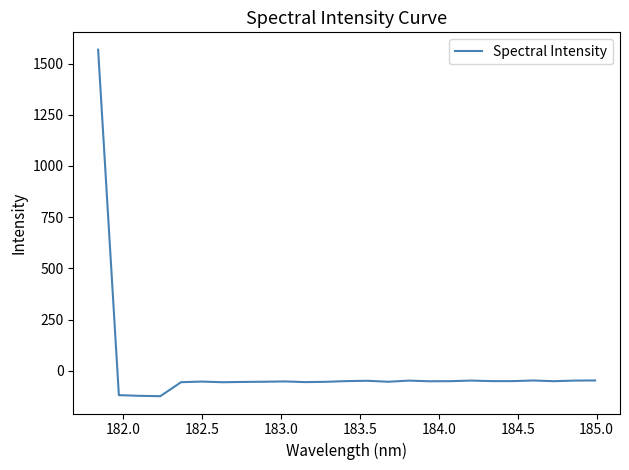

What is the greatest value displayed?

1568.2